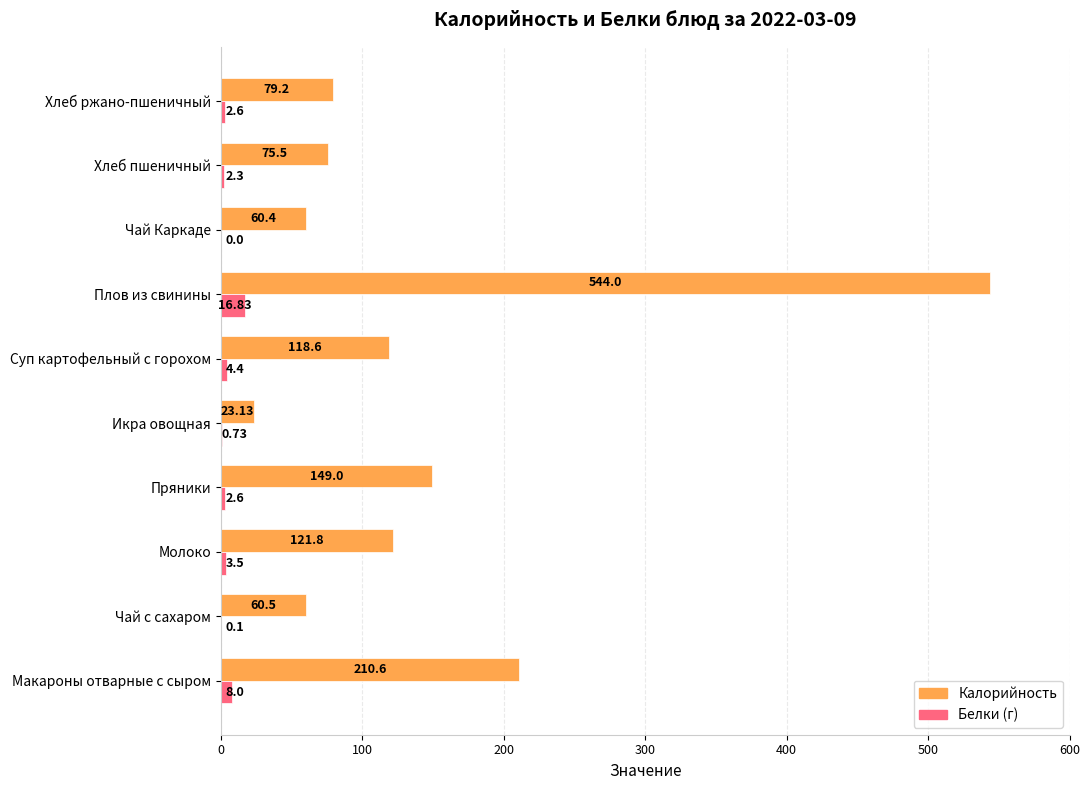

Which category has the highest value across all series?

Плов из свинины